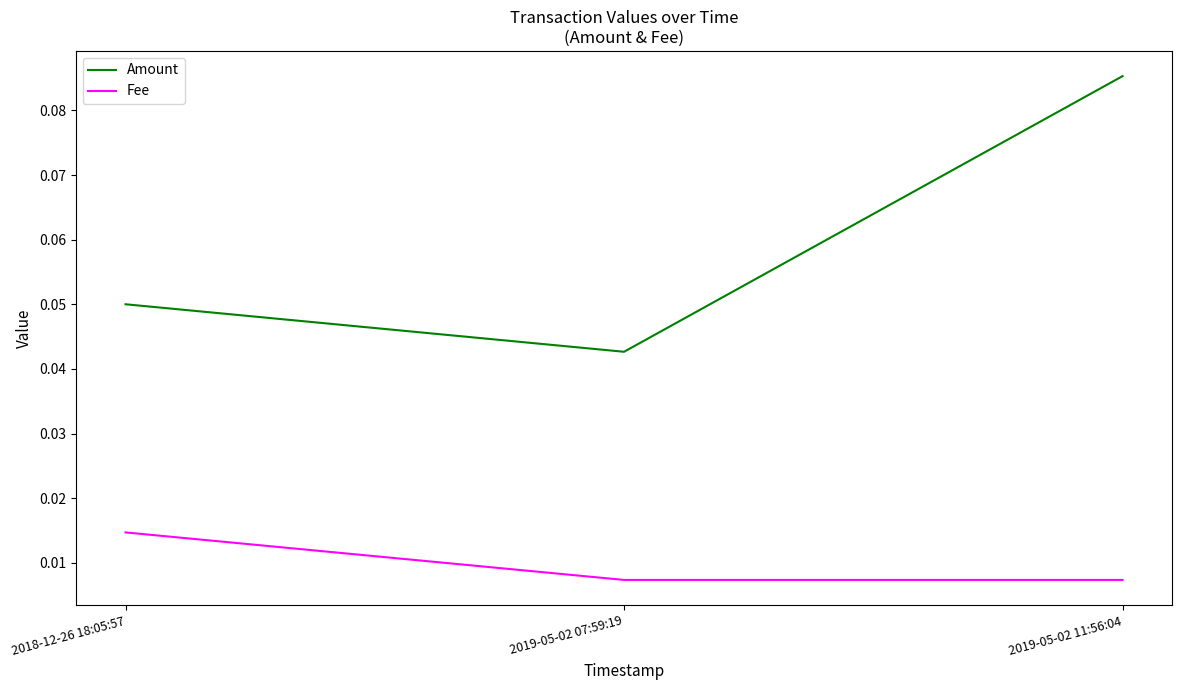

Which category has the highest value in the Amount series?

2019-05-02 11:56:04